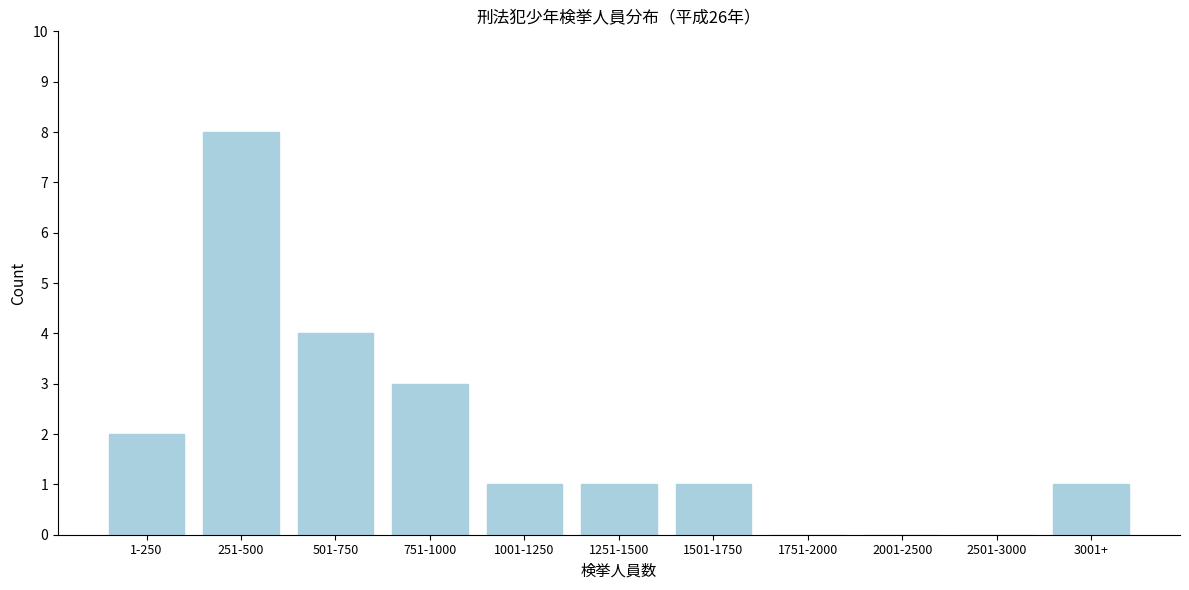

Reading left to right, extract all data points from this chart.

1-250=2	251-500=8	501-750=4	751-1000=3	1001-1250=1	1251-1500=1	1501-1750=1	1751-2000=0	2001-2500=0	2501-3000=0	3001+=1